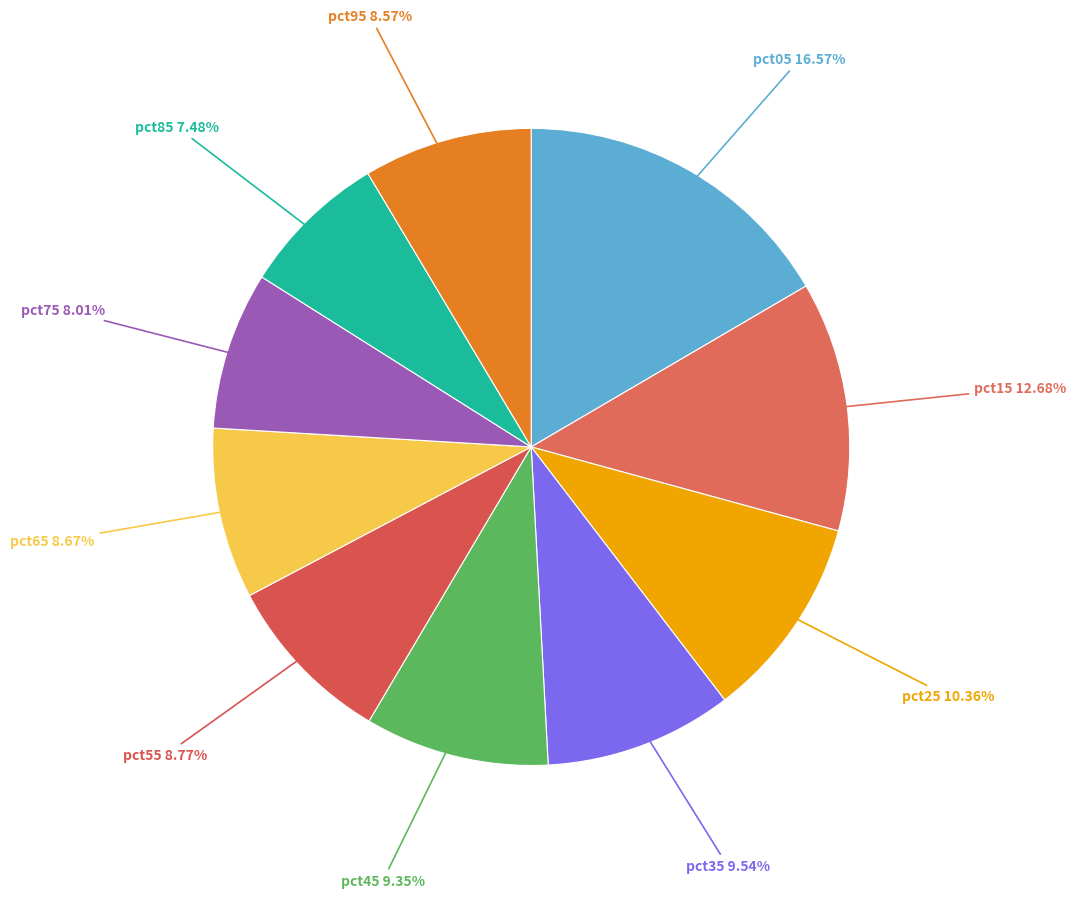

Rank the categories by value from highest to lowest.

pct05, pct15, pct25, pct35, pct45, pct55, pct65, pct95, pct75, pct85